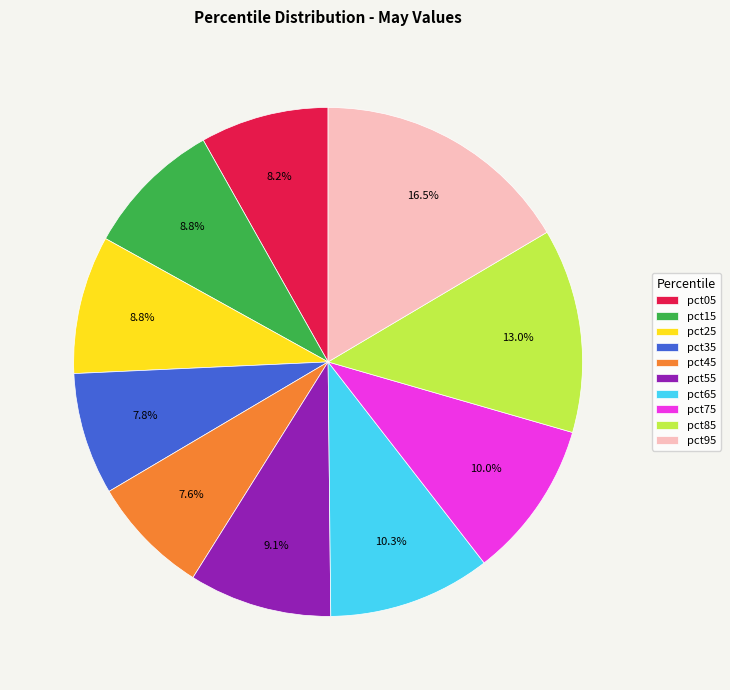

Combined, do pct95 and pct45 account for over 50%?

No